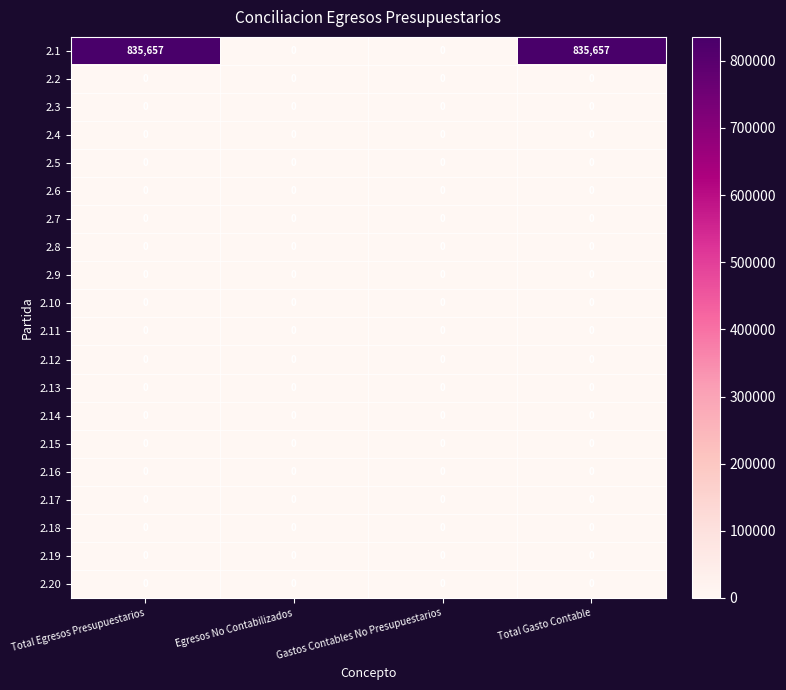

What is the spread (max minus min) of values at Total Egresos Presupuestarios?

835657